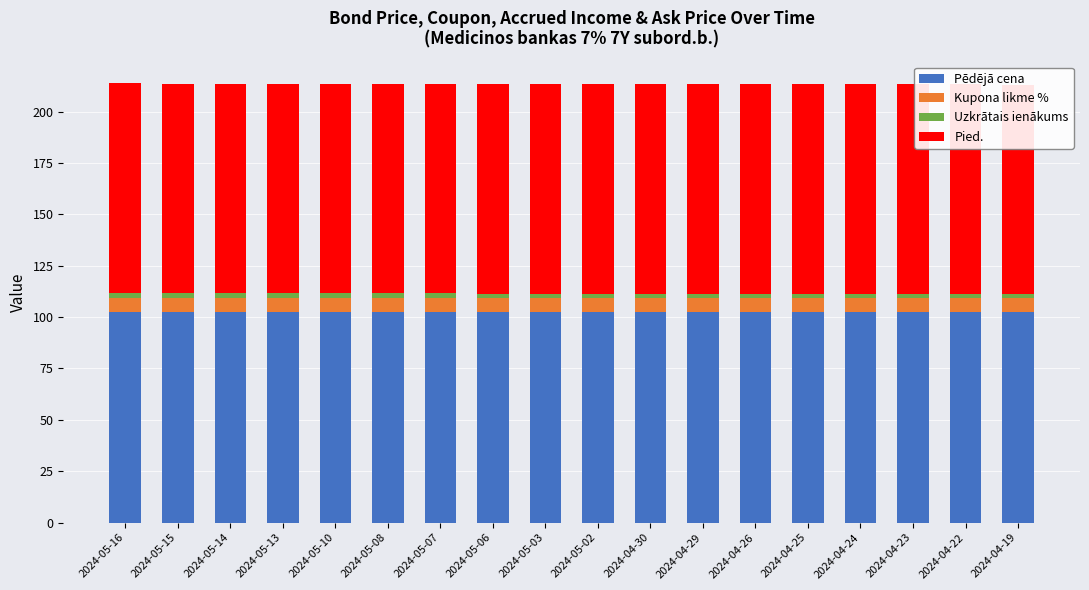

Rank the series by their maximum value, from highest to lowest.

Pēdējā cena, Pied., Kupona likme %, Uzkrātais ienākums